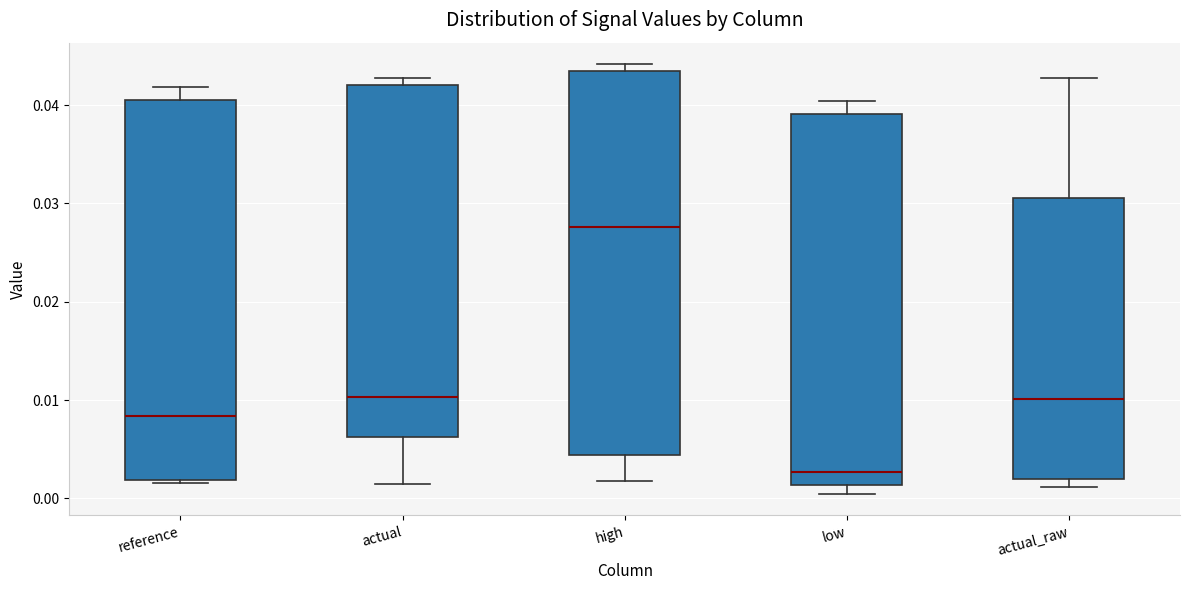

Which box's median line is the highest?

high